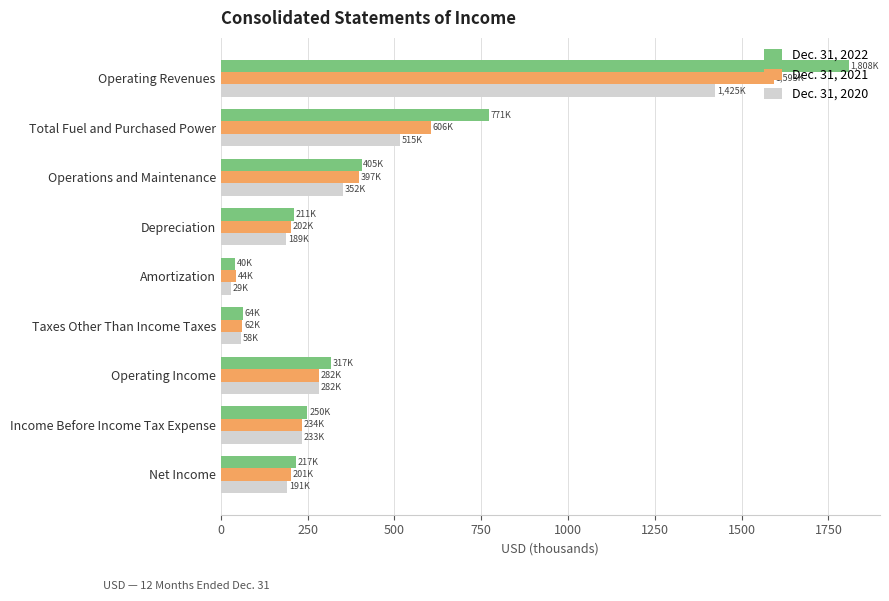

What is the greatest value displayed?

1808.1